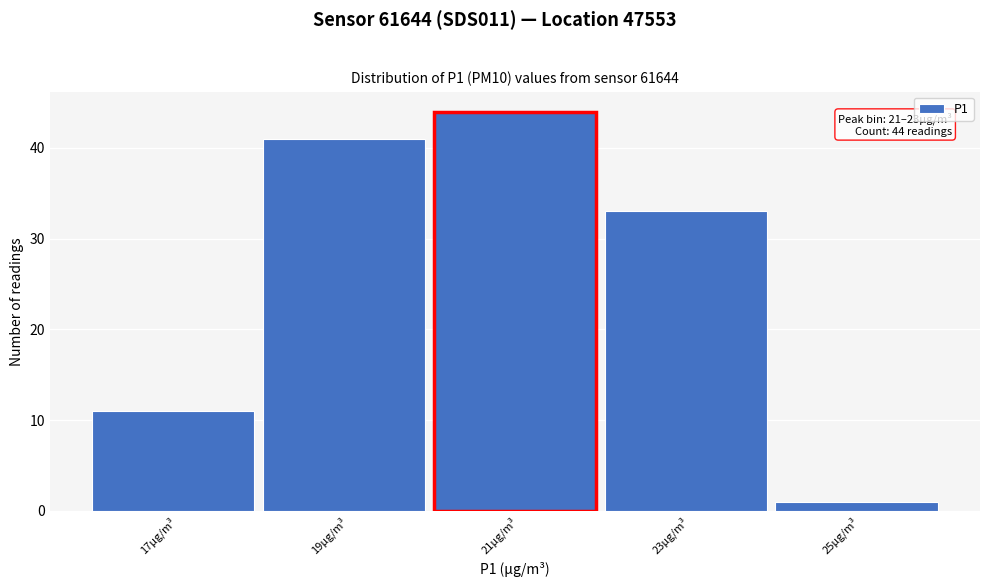

Reading left to right, list all the values displayed in this chart.

17µg/m³=11	19µg/m³=41	21µg/m³=44	23µg/m³=33	25µg/m³=1